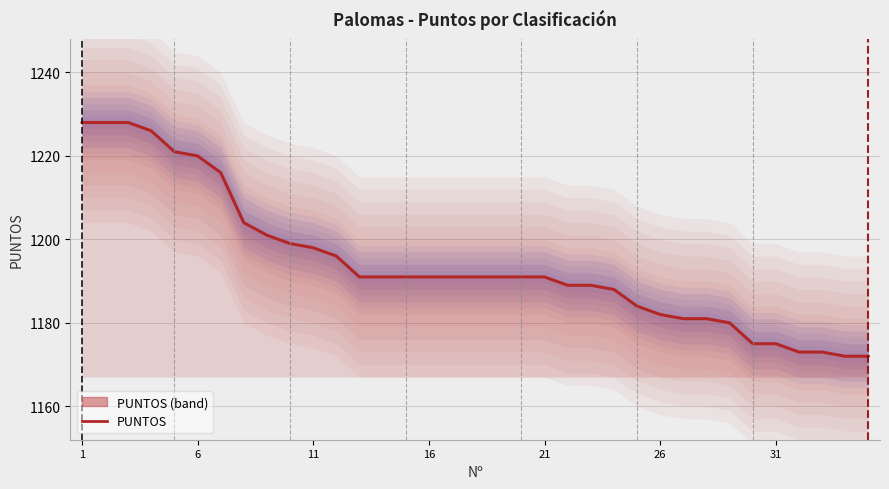

Is this an area chart (filled region under the line)?

No